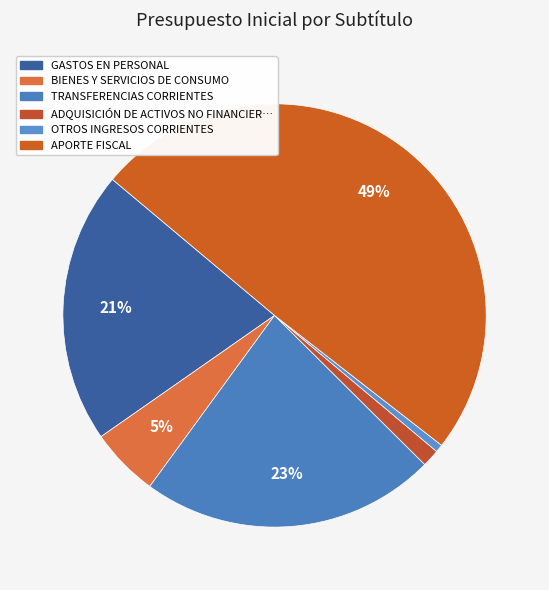

How many segments does this pie chart have?

6